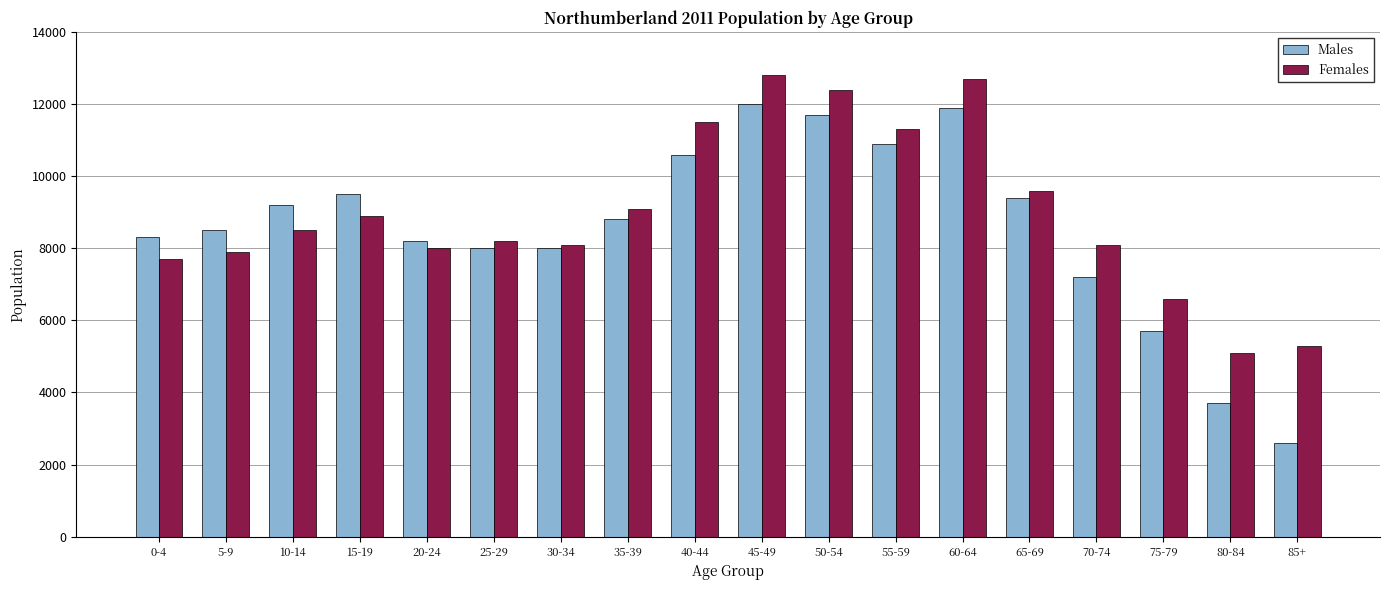

What position from the right is 30-34?

12